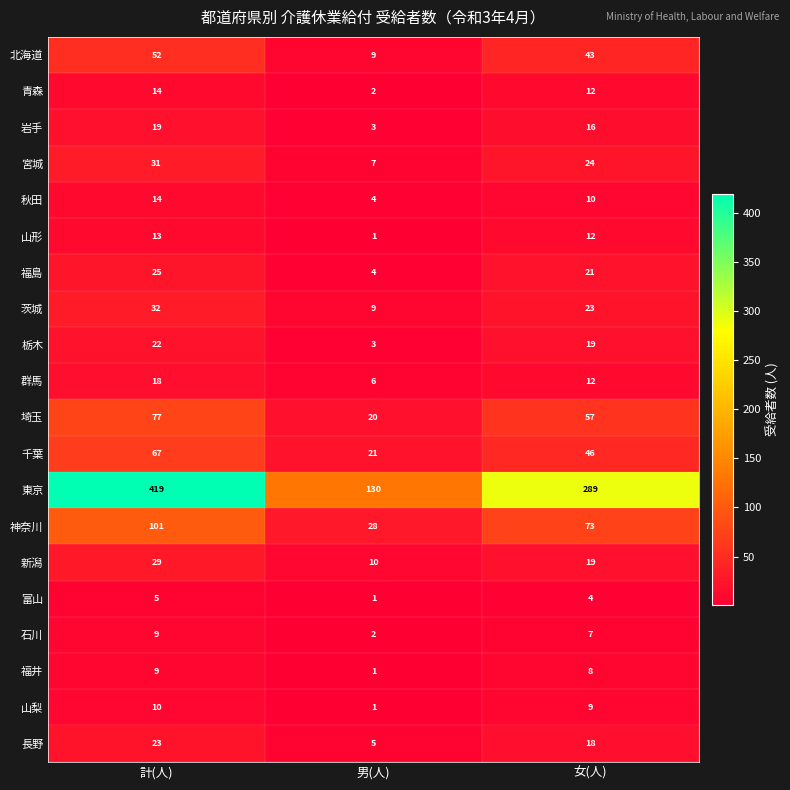

At which category does the chart reach its peak across all series?

計(人)